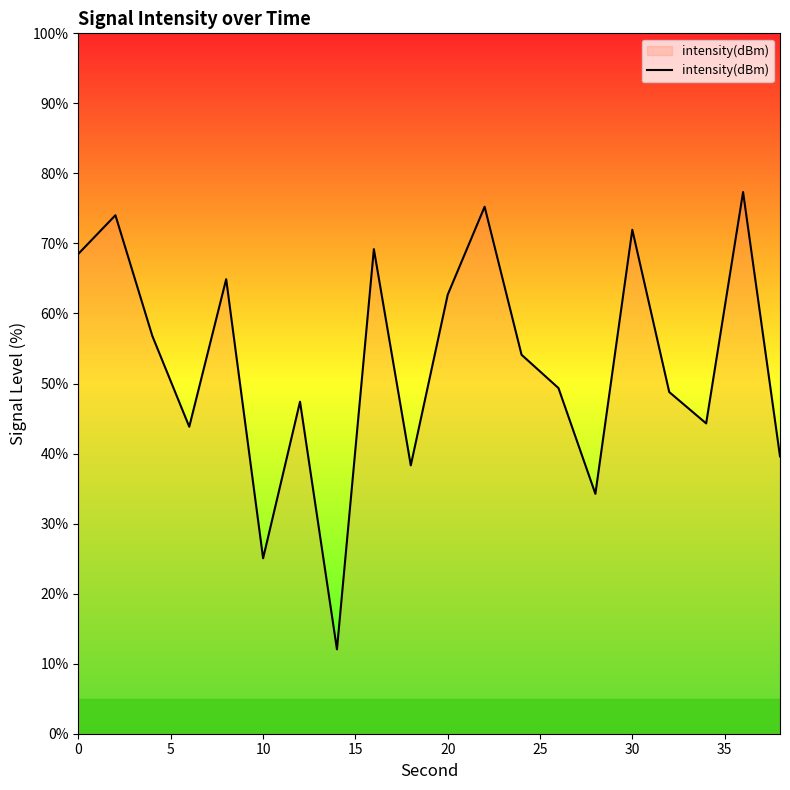

How many lines are shown in the chart?

1